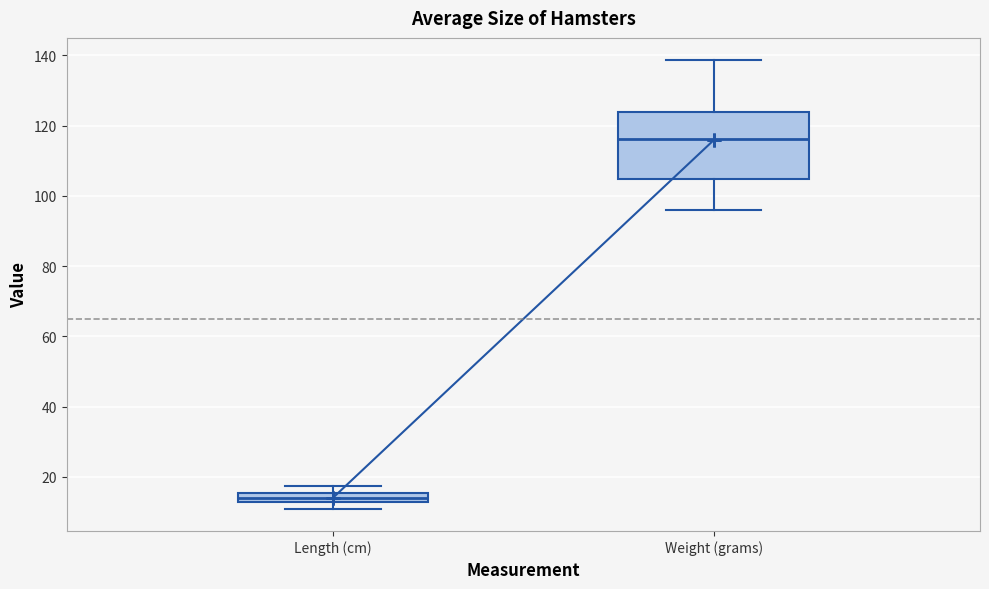

Which box is the tallest, from its lower edge to its upper edge?

Weight (grams)